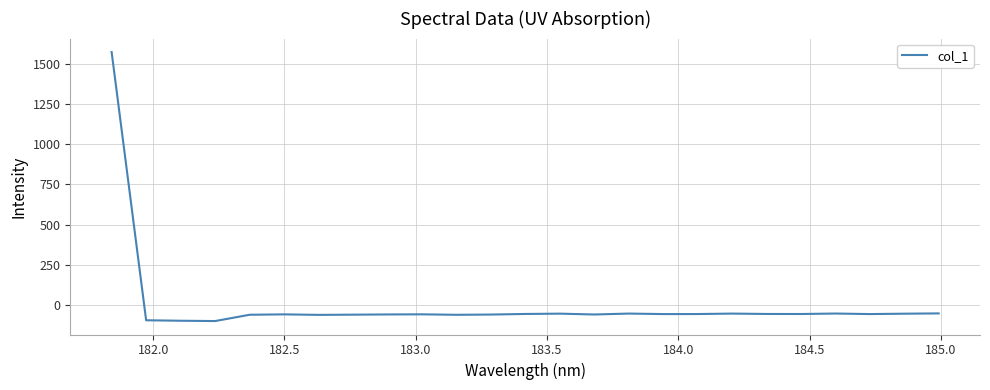

What is the greatest value displayed?

1572.7